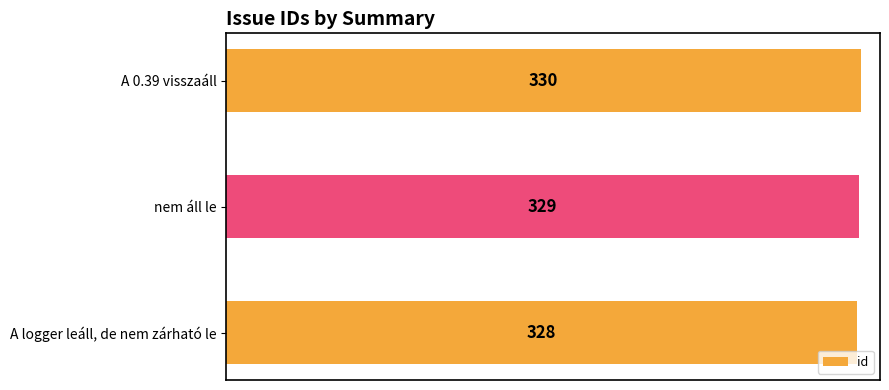

What value does the data have at A 0.39 visszaáll?

330